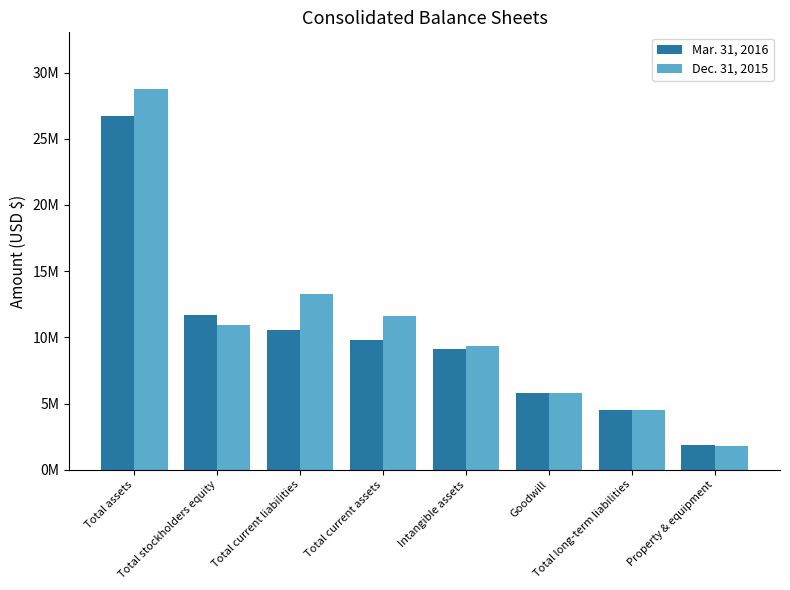

Rank the series by their maximum value, from lowest to highest.

Mar. 31, 2016, Dec. 31, 2015